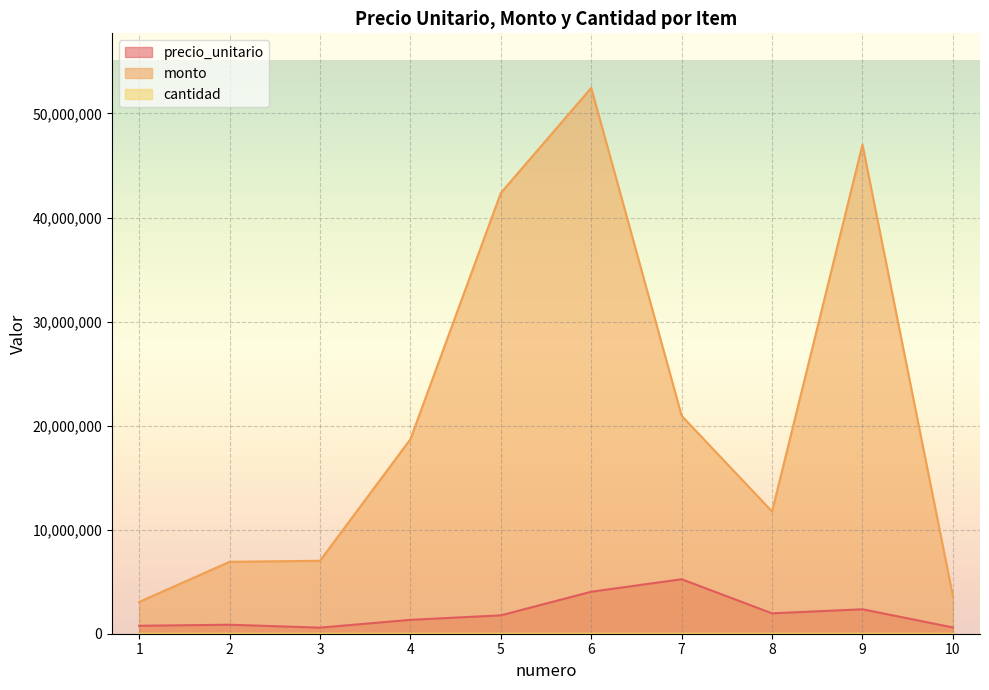

What value does the precio_unitario series have at 10?

604000